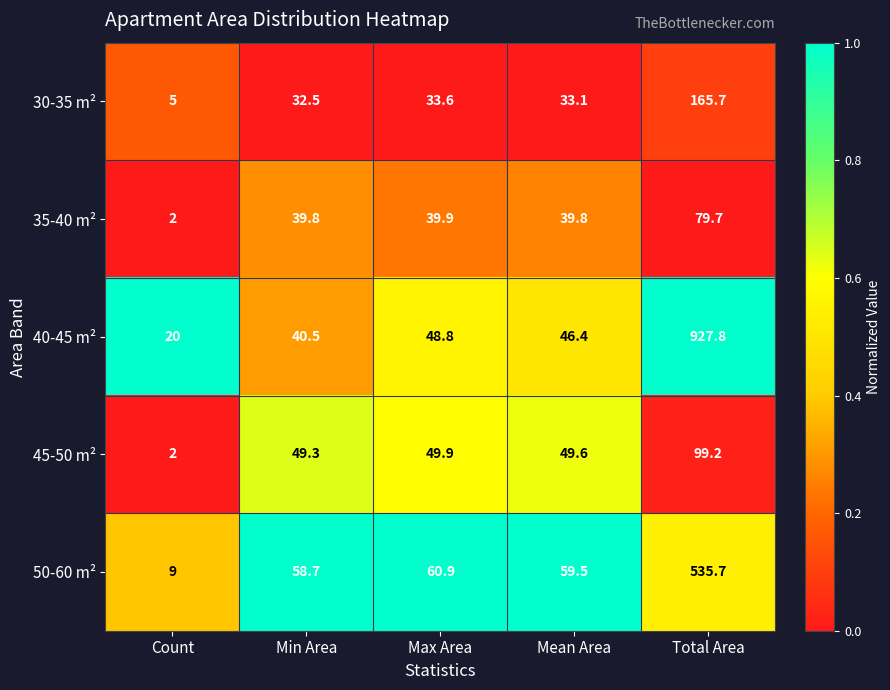

List the series in order of their peak value, highest first.

40-45 m², 50-60 m², 30-35 m², 45-50 m², 35-40 m²